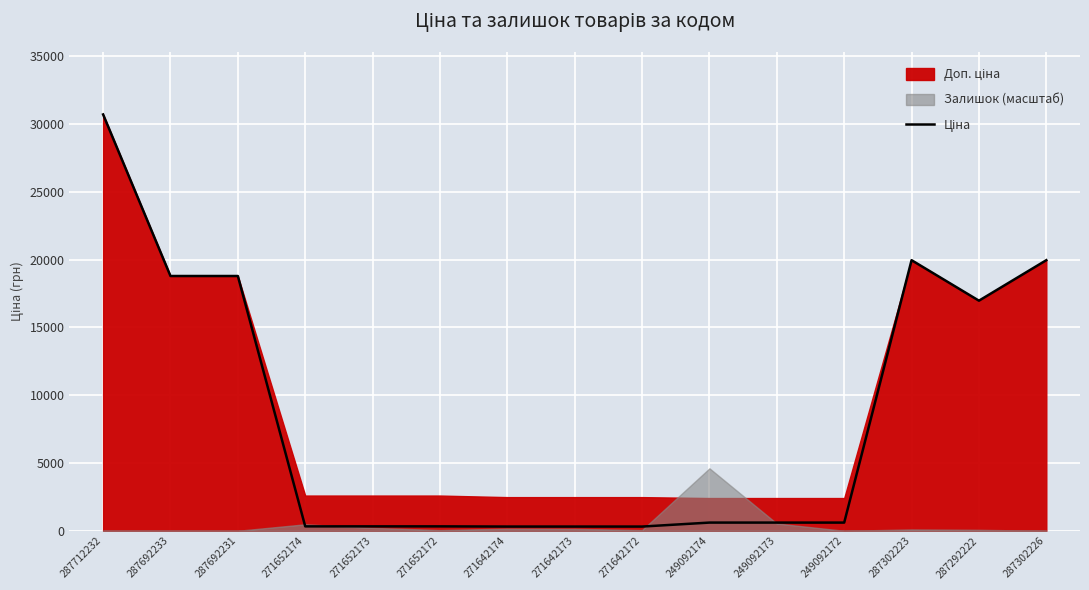

At which category does the chart reach its peak across all series?

287712232